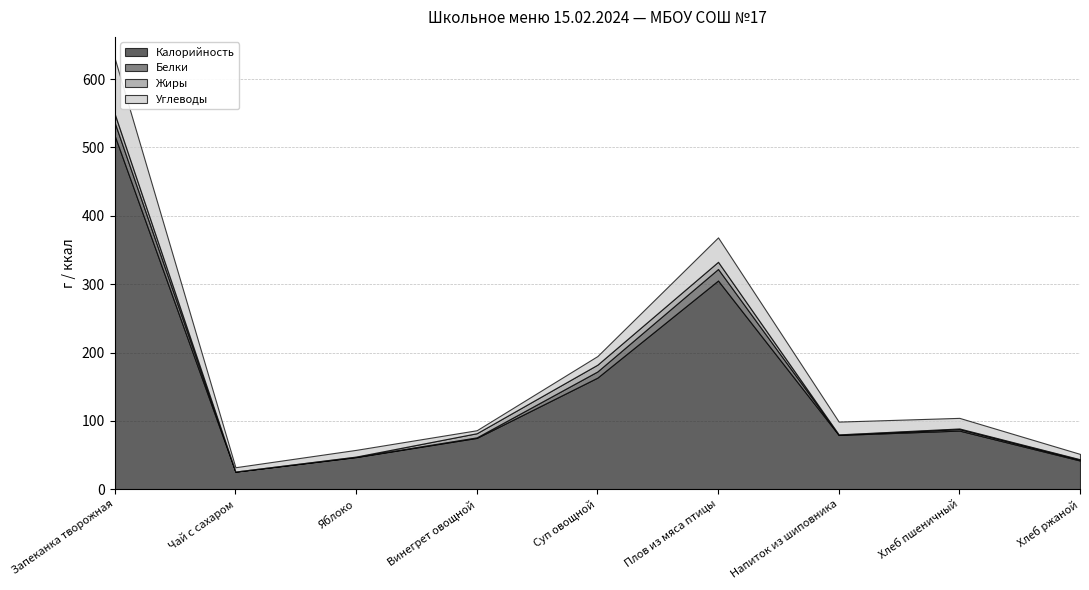

Between Чай с сахаром and Плов из мяса птицы, which series saw the biggest shift?

Калорийность